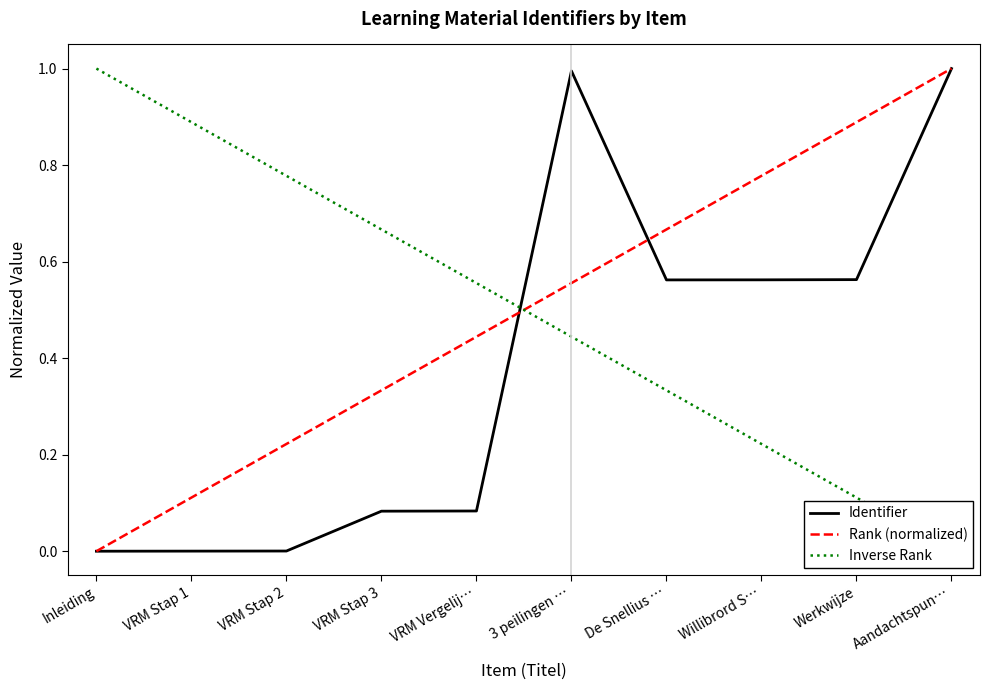

What are all the series names shown in the legend?

Identifier, Rank (normalized), Inverse Rank